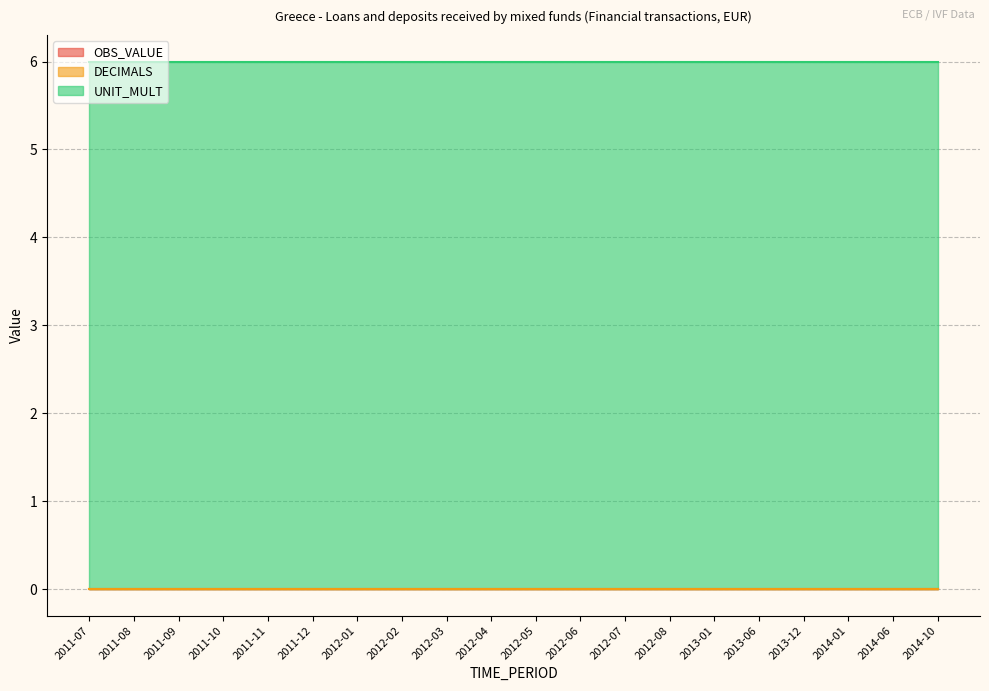

Which series changed the most between 2012-03 and 2012-08?

OBS_VALUE